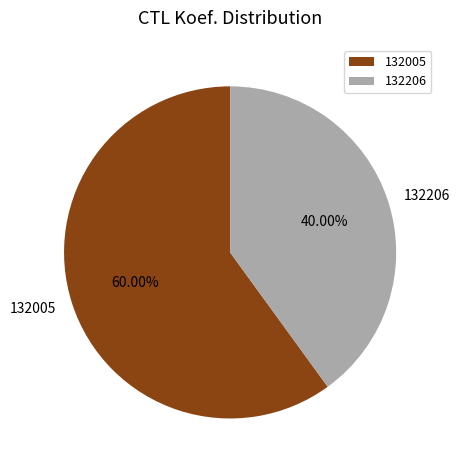

To the nearest percent, what percentage of the pie is 132005?

60%